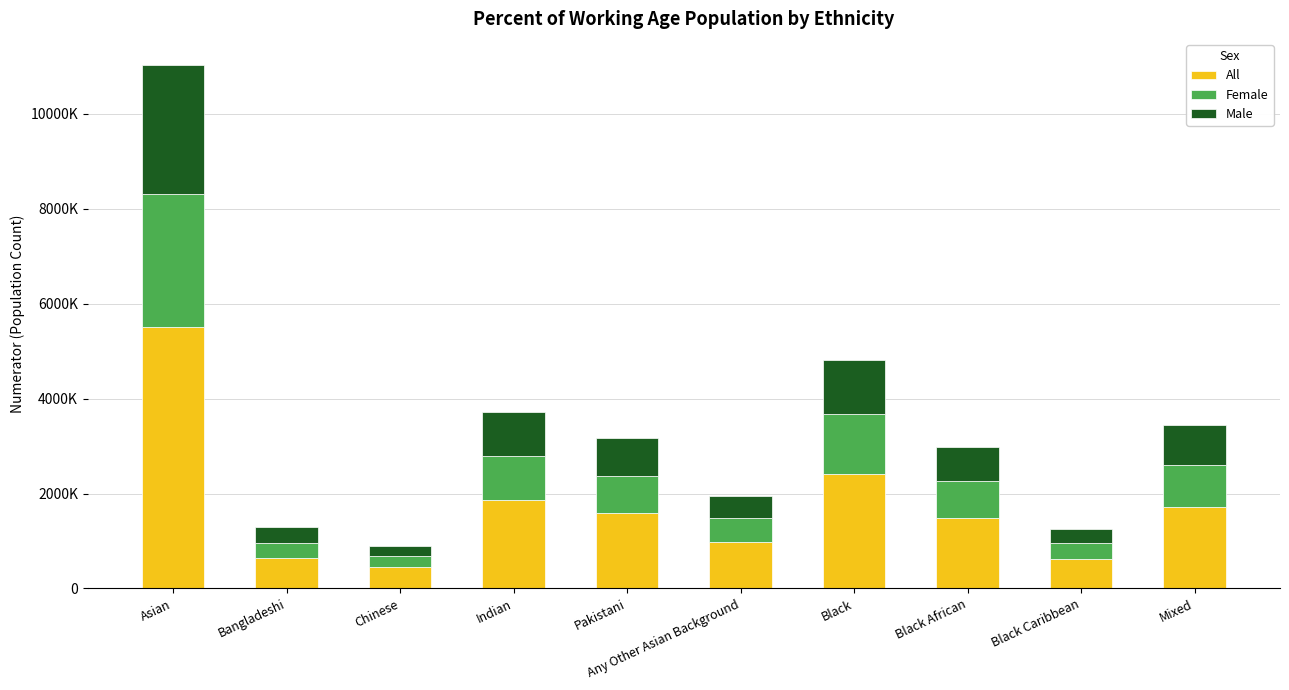

What position from the right is Any Other Asian Background?

5